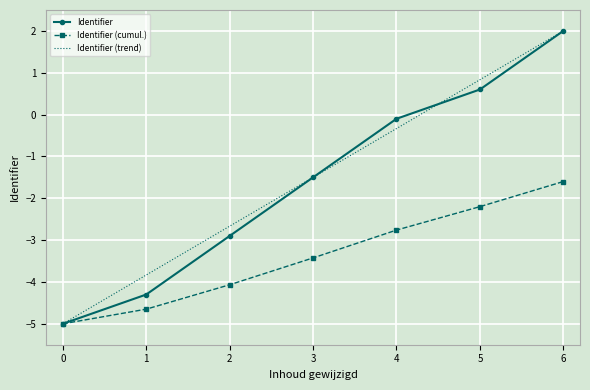

What is the average value of the Identifier (trend) series?

-1.5